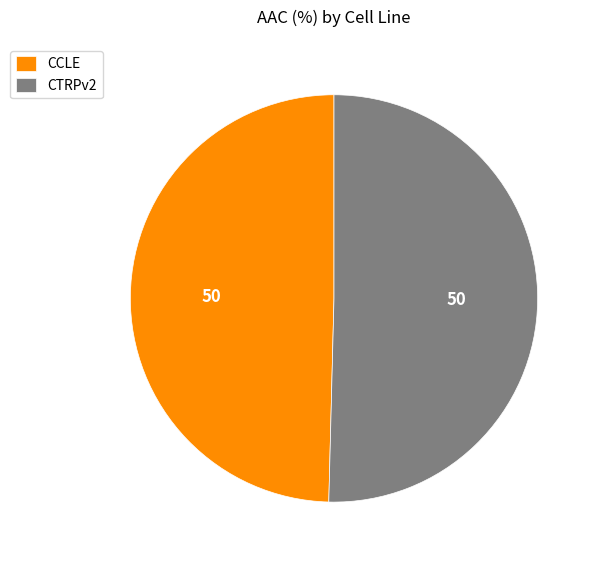

Approximately how many times larger is the value at CTRPv2 compared to CCLE?

1.0